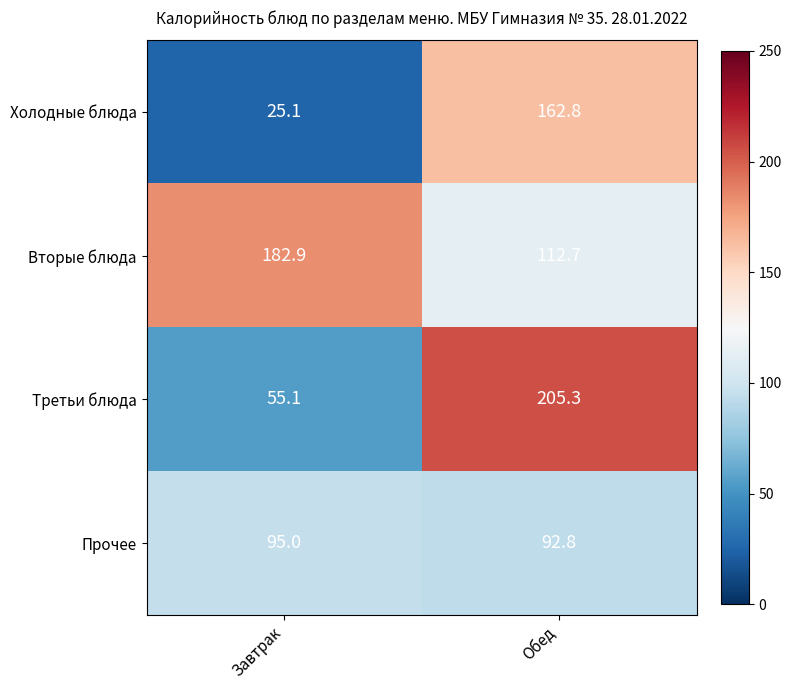

Which label corresponds to the smallest value in the chart?

Завтрак